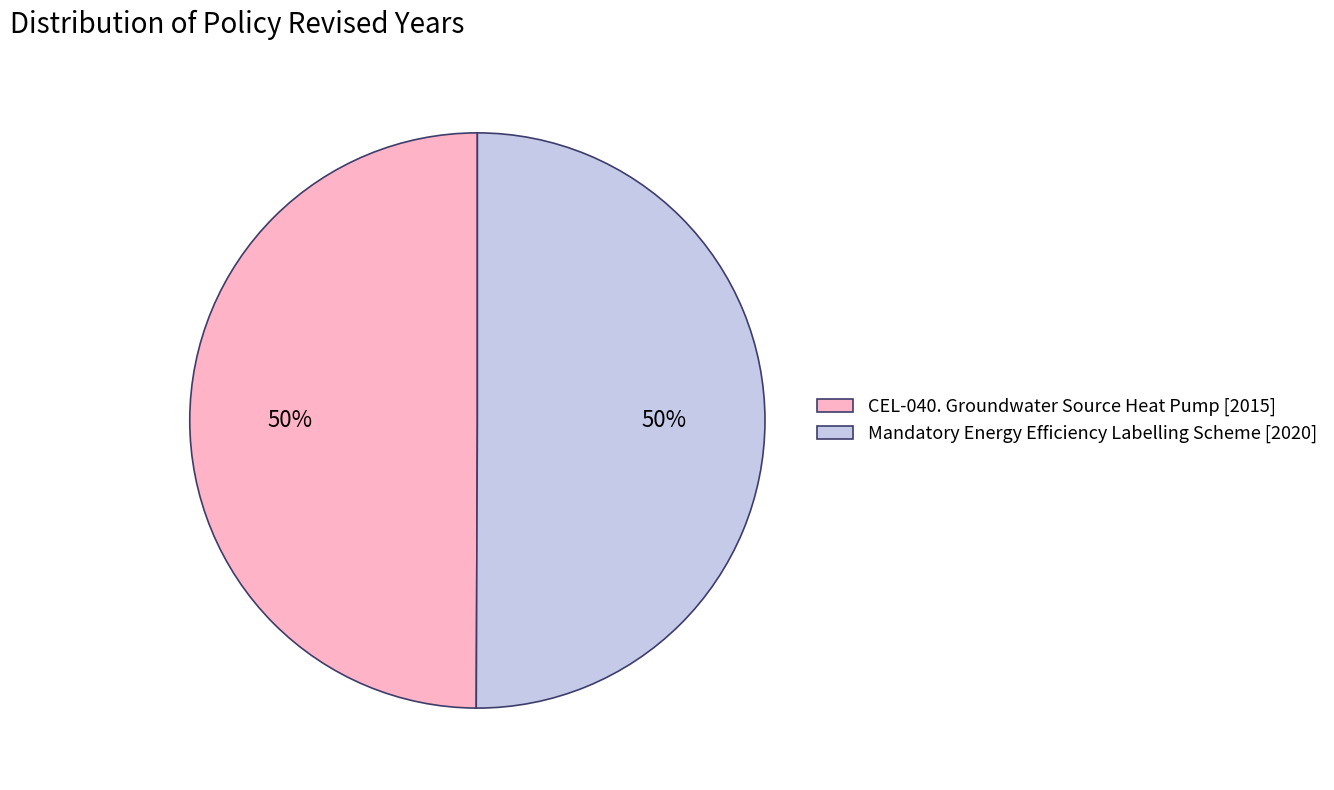

Is it true that CEL-040. Groundwater Source Heat Pump is 63% of the pie?

False